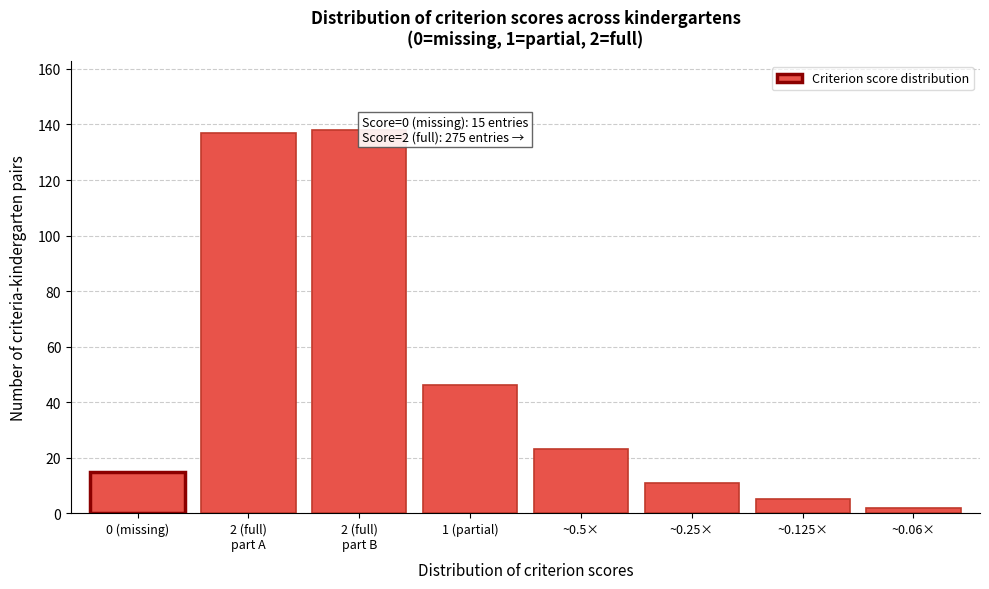

Reading left to right, list all the values displayed in this chart.

15	137	138	46	23	11	5	2